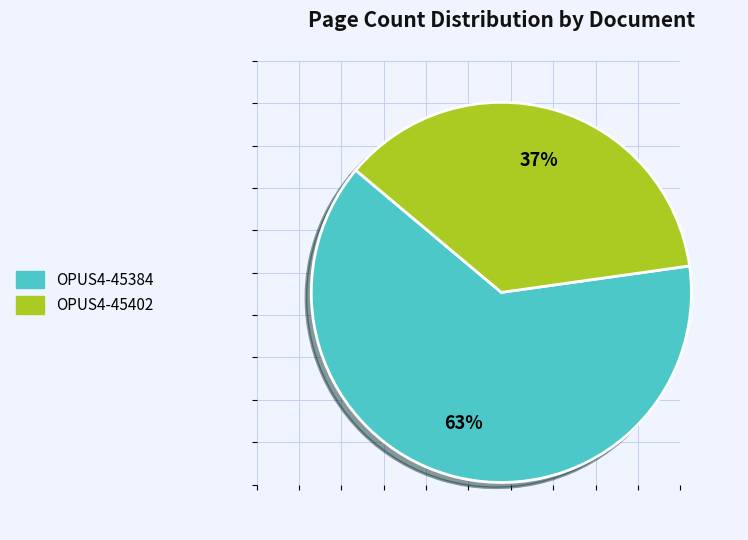

To the nearest percent, what percentage of the pie is OPUS4-45402?

37%